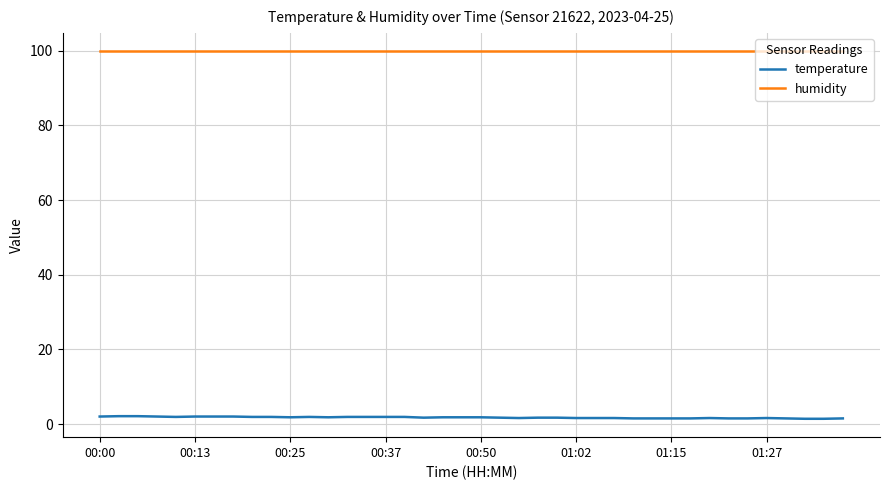

List the series in order of their peak value, lowest first.

temperature, humidity